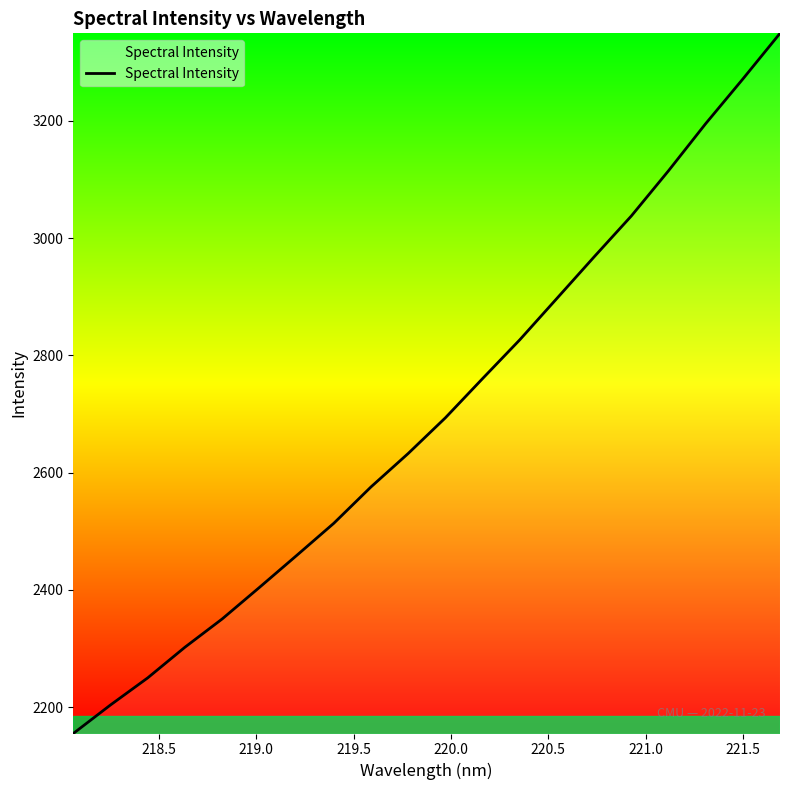

What is the smallest value displayed?

2155.0